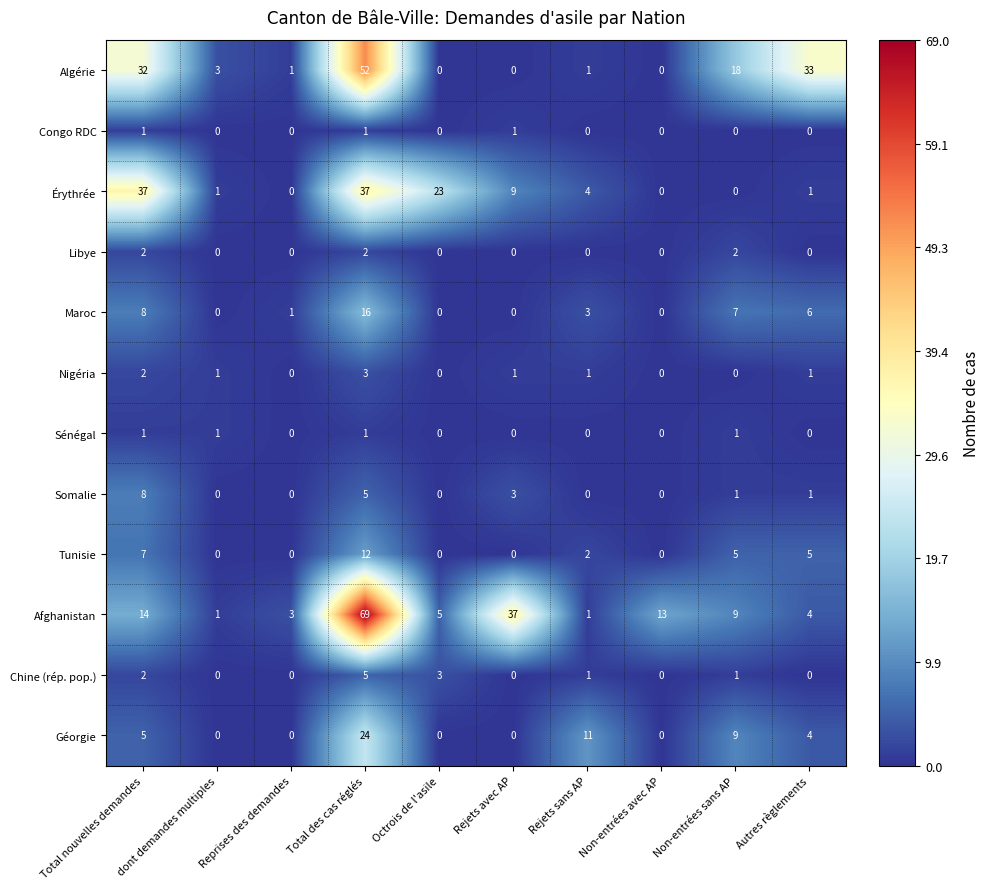

What is the maximum value for Érythrée?

37